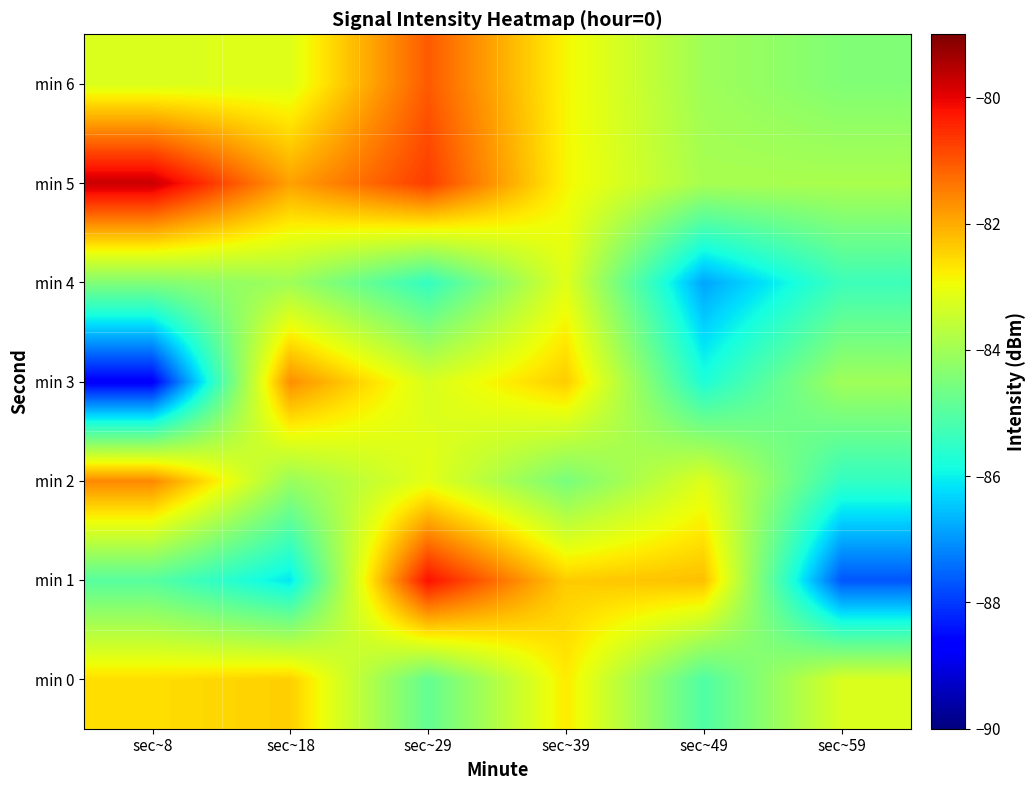

At which category is the sum across all series the highest?

sec~29